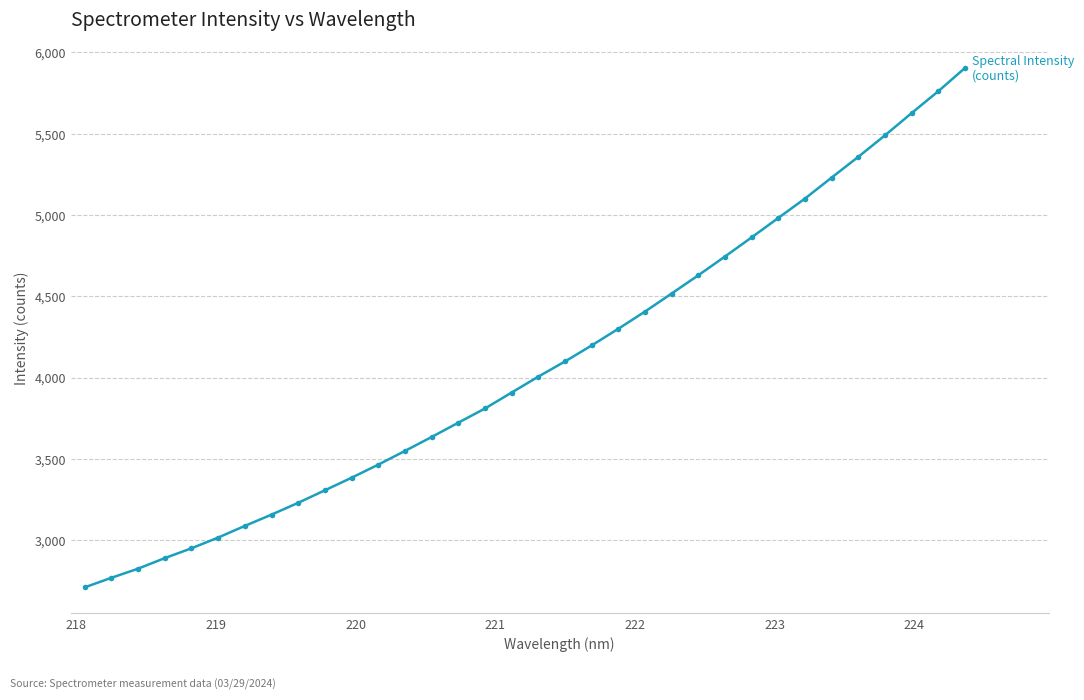

What is the difference between the second highest and minimum values?

3050.3